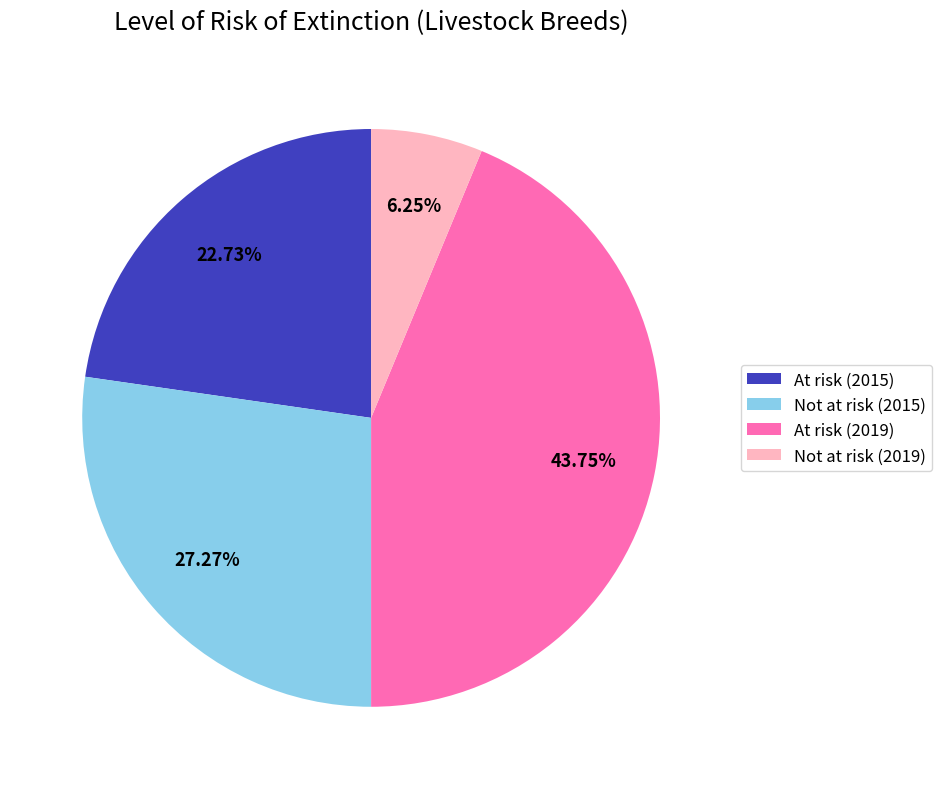

Rank the categories by value from lowest to highest.

Not at risk (2019), At risk (2015), Not at risk (2015), At risk (2019)